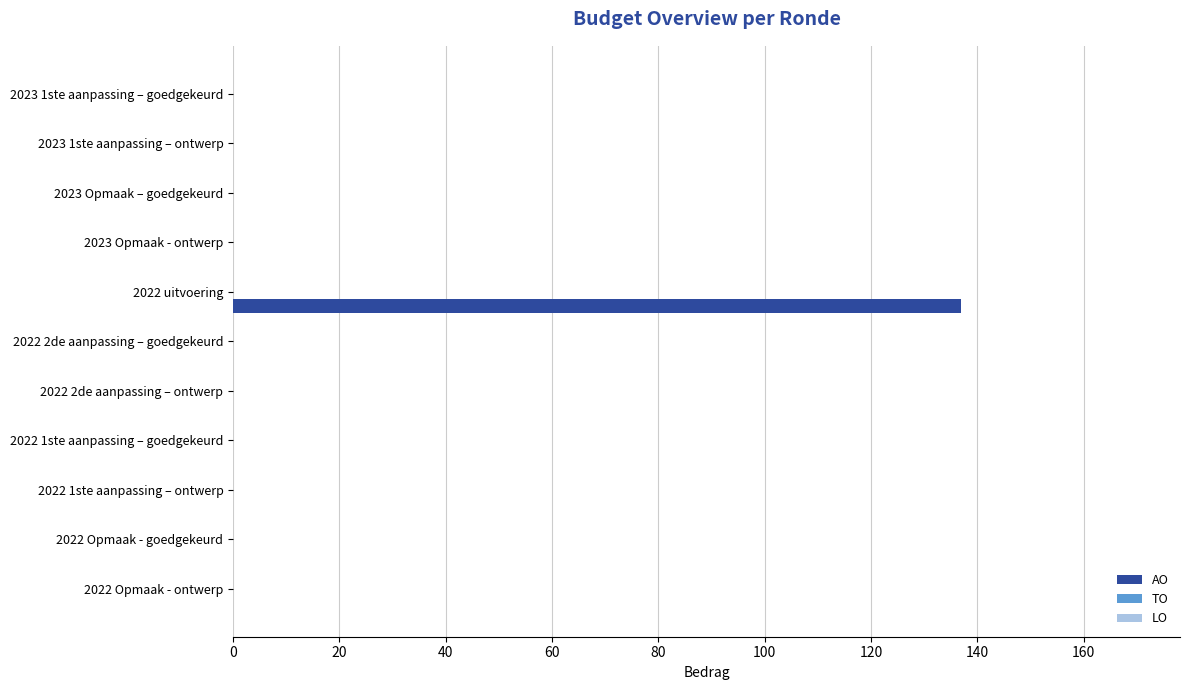

What is the sum of all values?

137